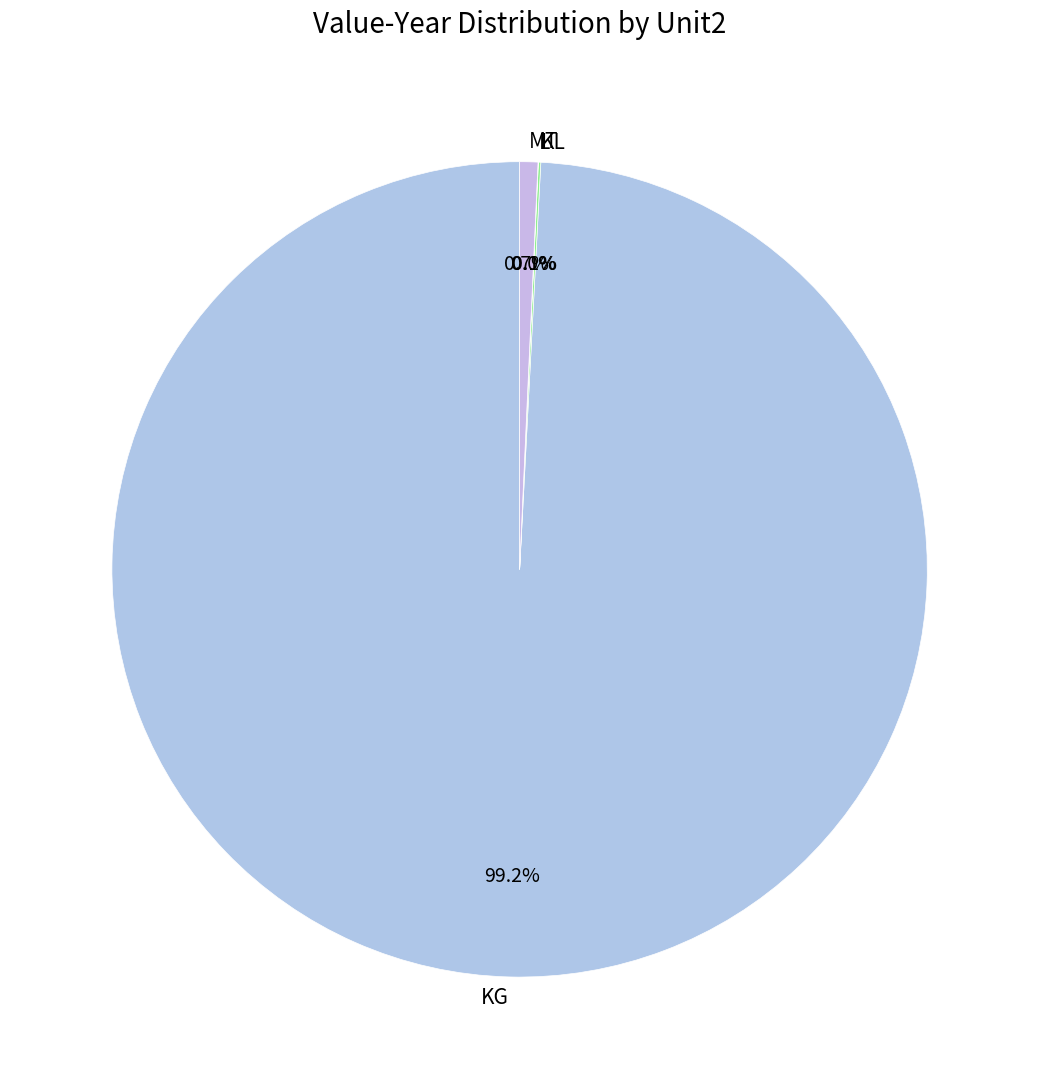

What is the largest slice in the pie chart?

KG